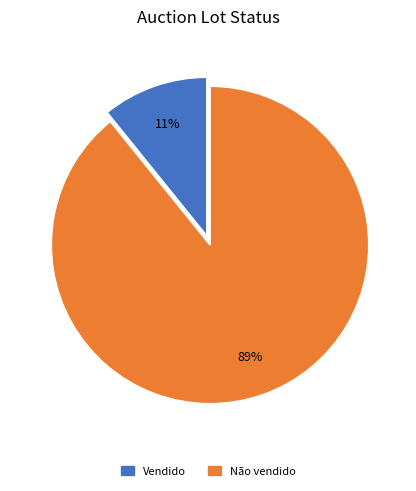

Does Não vendido represent more than half of the total?

Yes